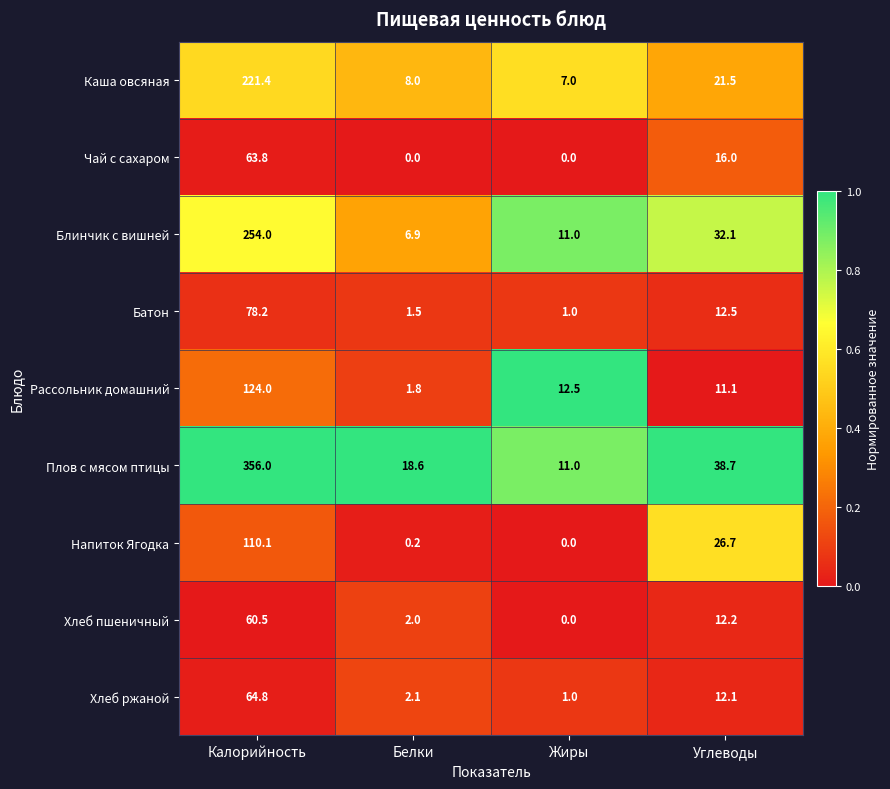

How many distinct data groups are displayed?

9